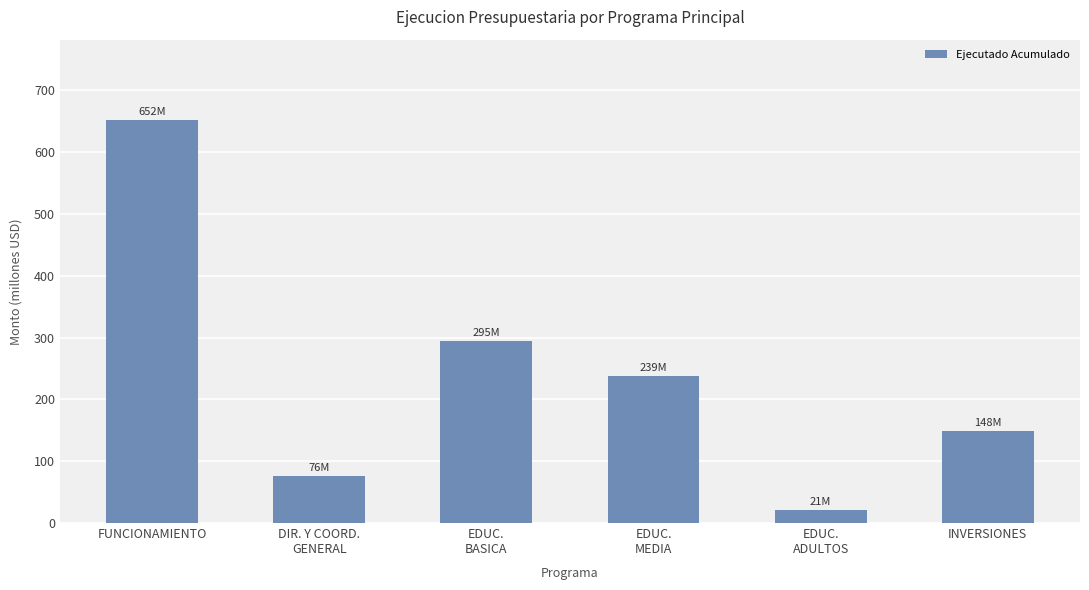

Which has a higher value, EDUC.
BASICA or DIR. Y COORD.
GENERAL?

EDUC.
BASICA